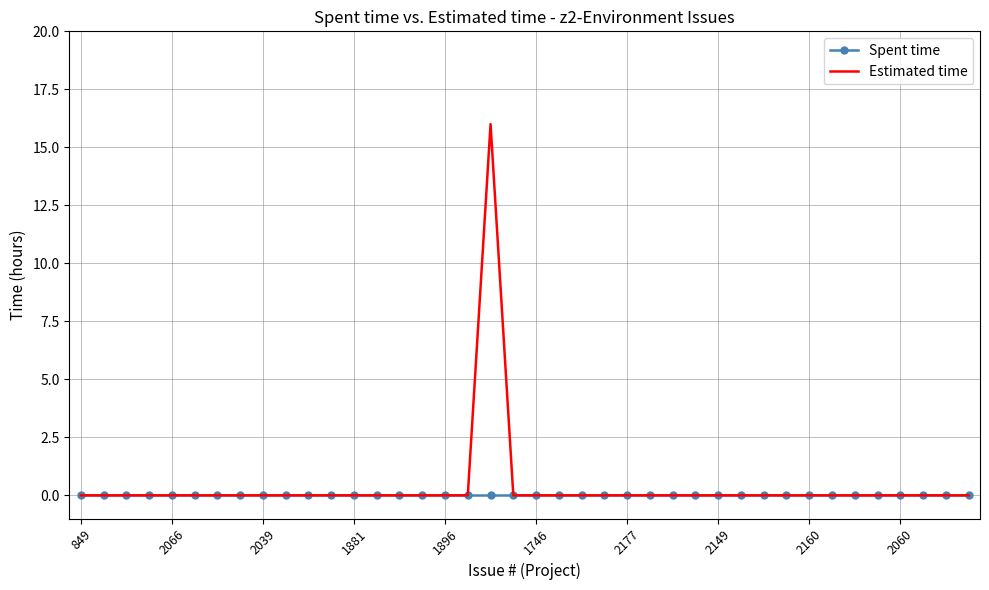

Rank the series by their maximum value, from highest to lowest.

Estimated time, Spent time